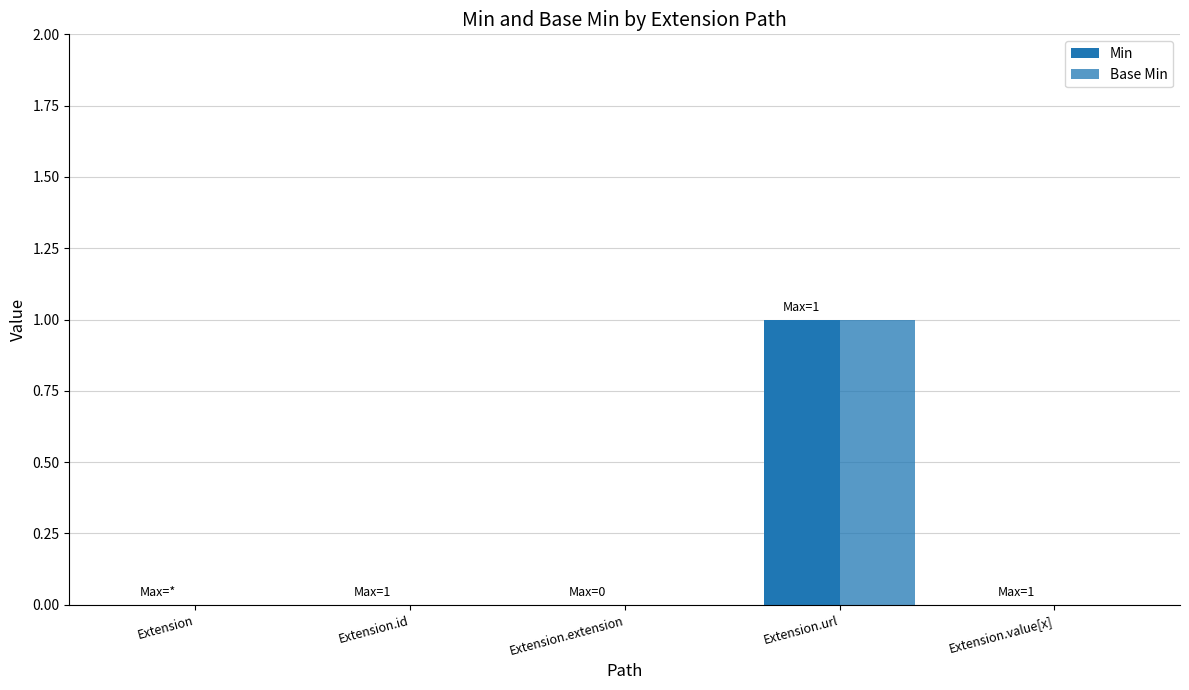

What is the label of the 5th bar from the right?

Extension